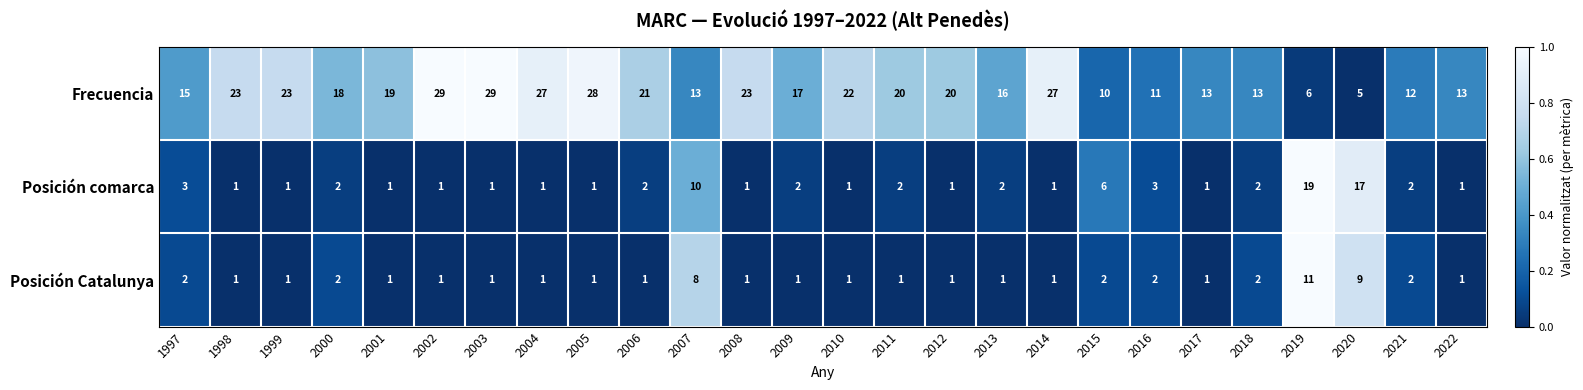

Count the Posición Catalunya values in the range 1 to 2.

23